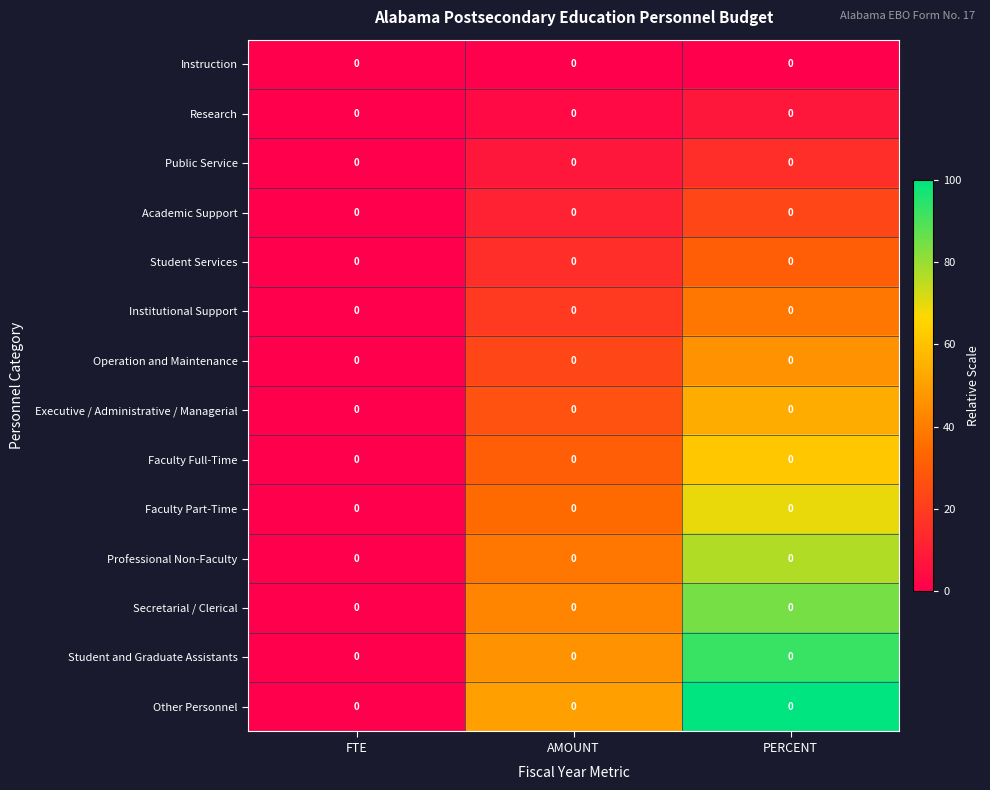

What is the difference between the highest and lowest values at PERCENT?

100.0